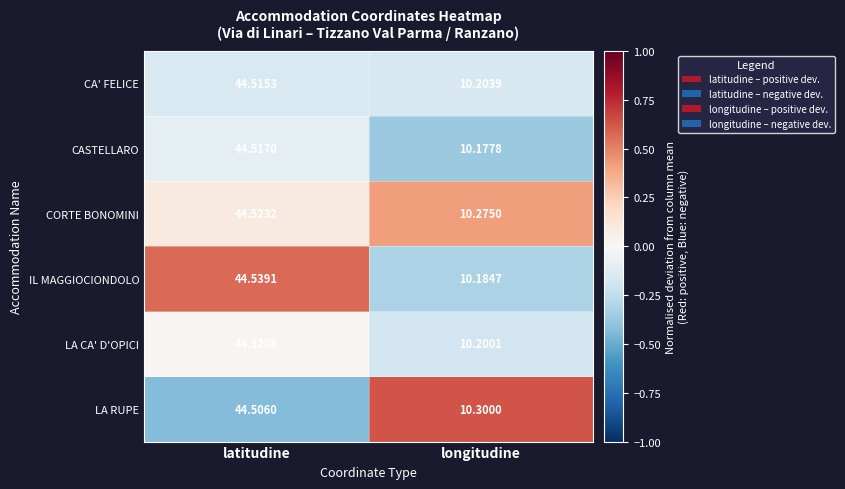

Which series changed the most between latitudine and longitudine?

IL MAGGIOCIONDOLO